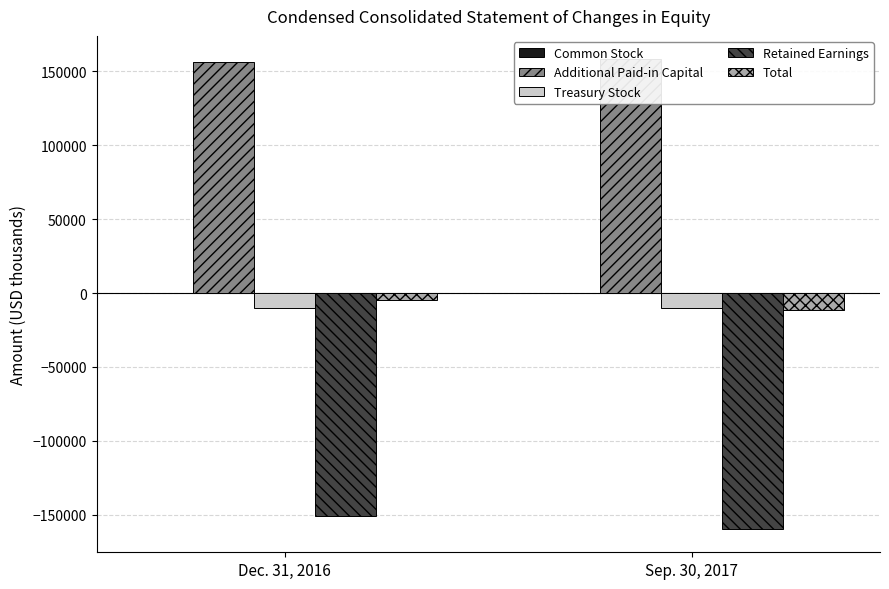

What are all the series names shown in the legend?

Common Stock, Additional Paid-in Capital, Treasury Stock, Retained Earnings, Total